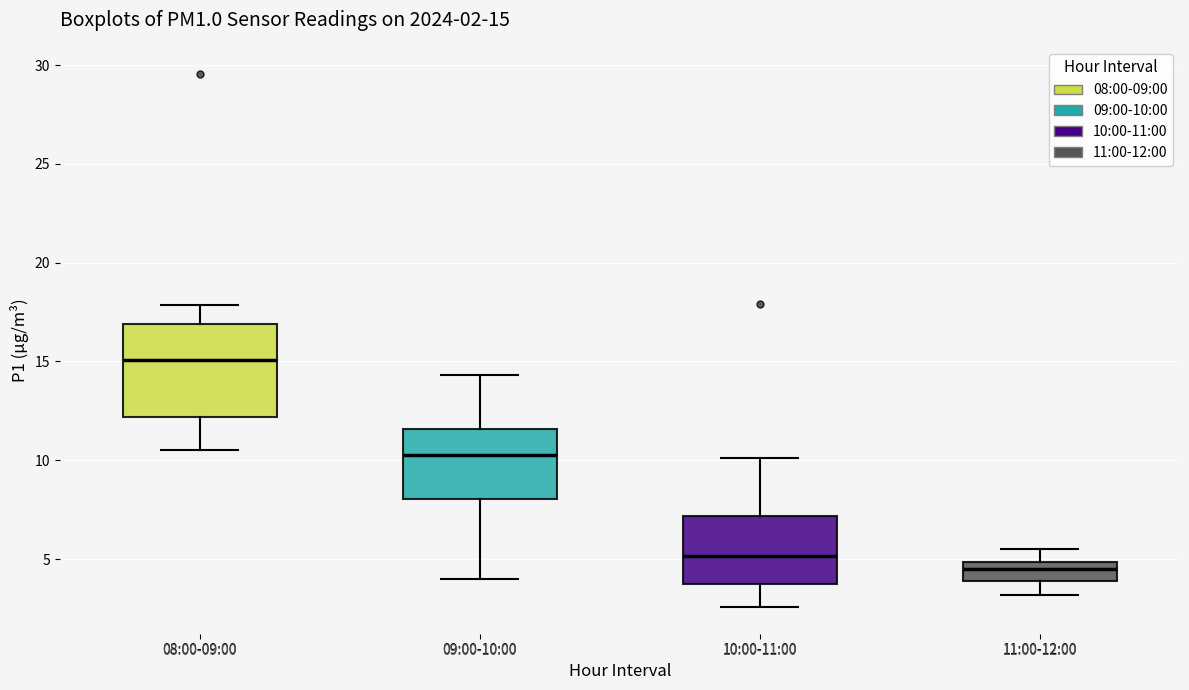

Which box's median line is the lowest?

11:00-12:00